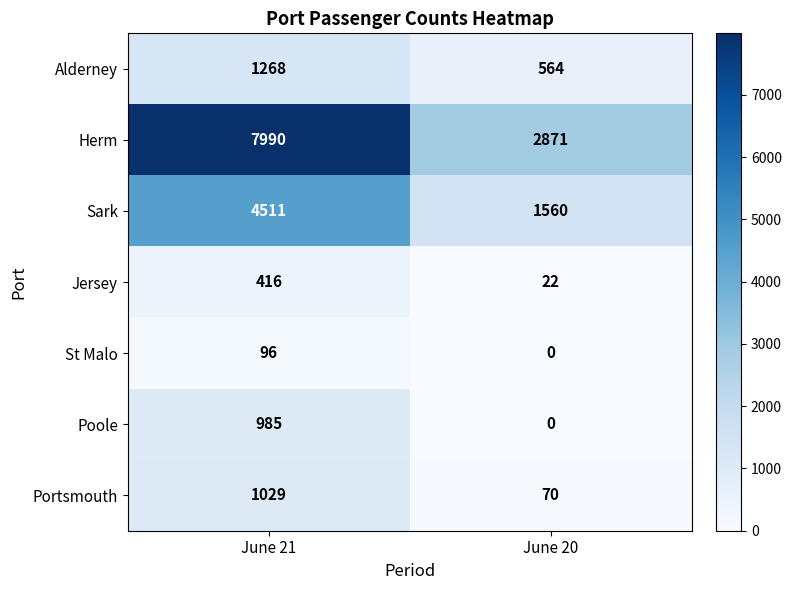

At which label does Portsmouth reach its peak?

June 21